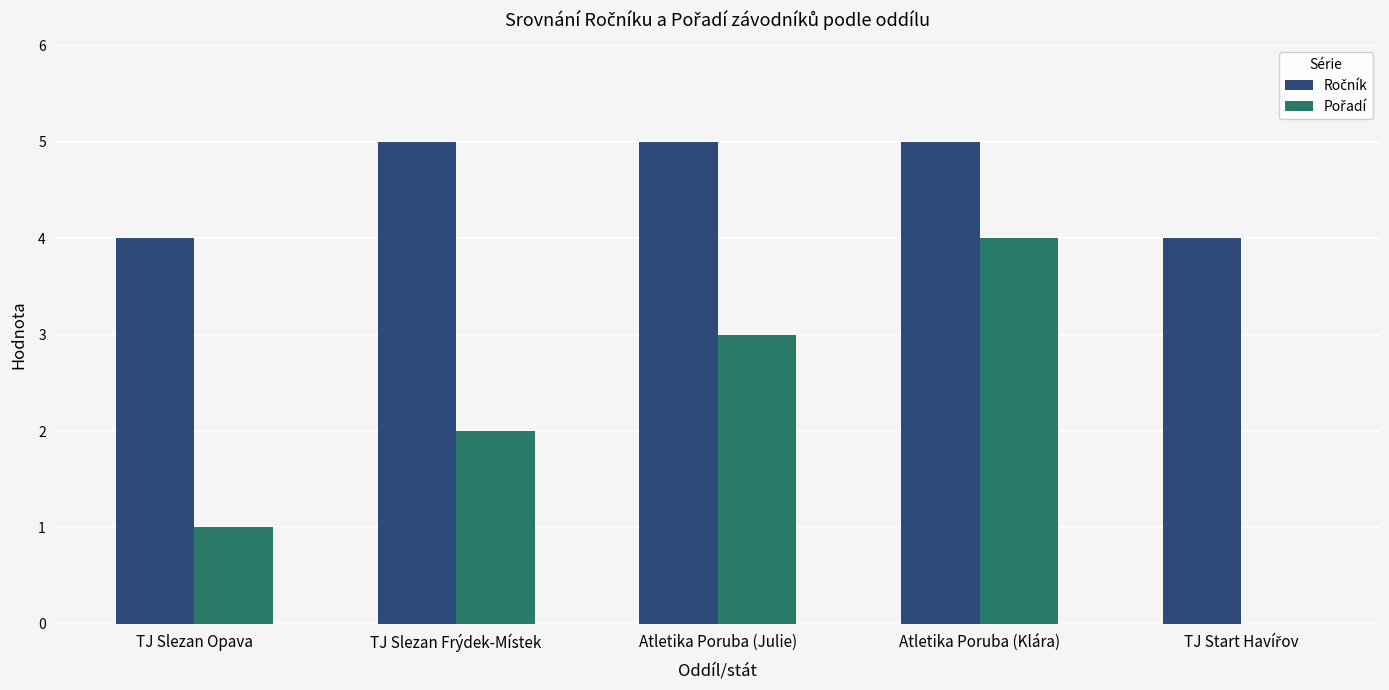

At which category is the sum across all series the highest?

Atletika Poruba (Klára)